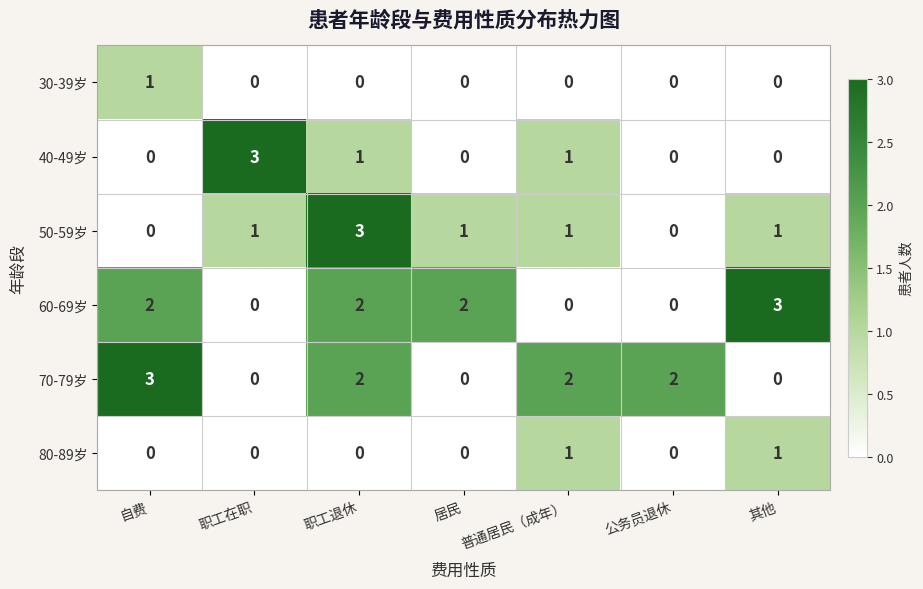

At which category is the sum across all series the highest?

职工退休